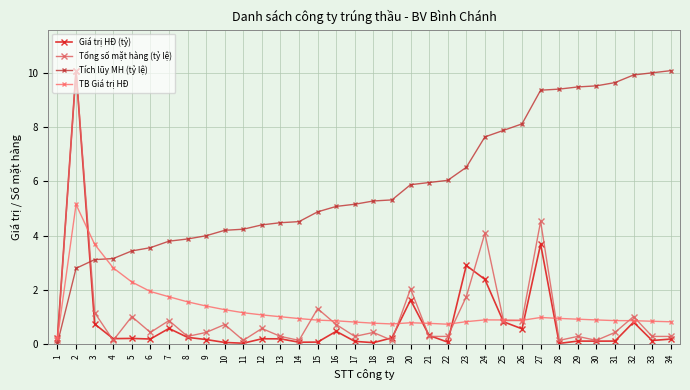

Between which two adjacent categories do TB Giá trị HĐ and Tổng số mặt hàng (tỷ lệ) first intersect?

1 and 2